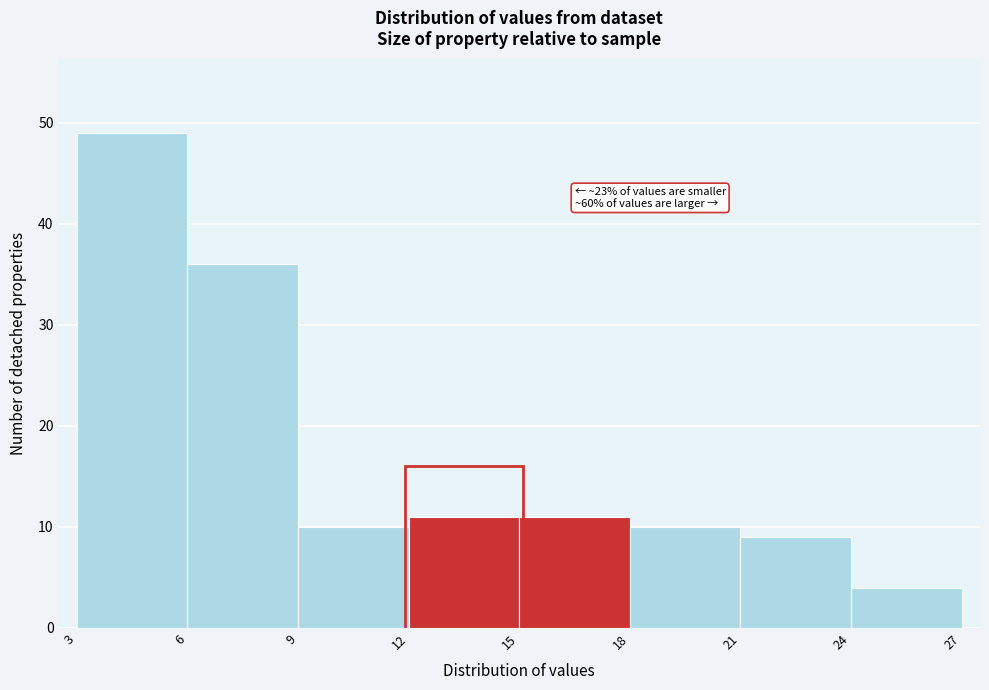

Which range on the x-axis has the tallest bar?

3 to 6